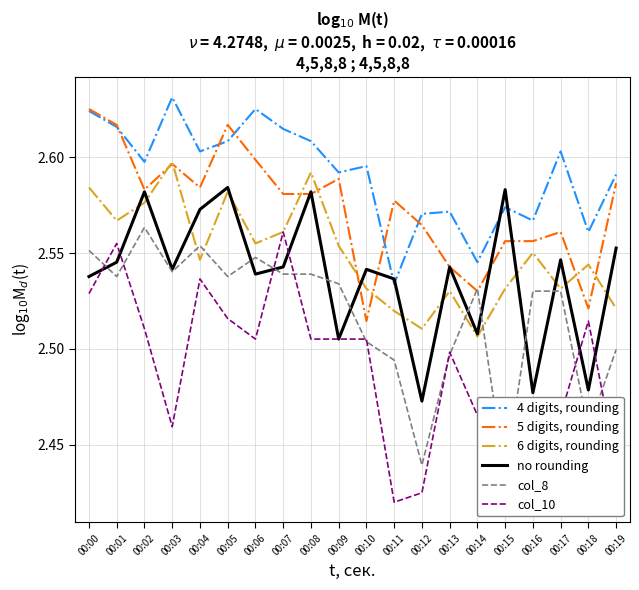

What is the value of the no rounding point at the 2nd from the left?

2.5